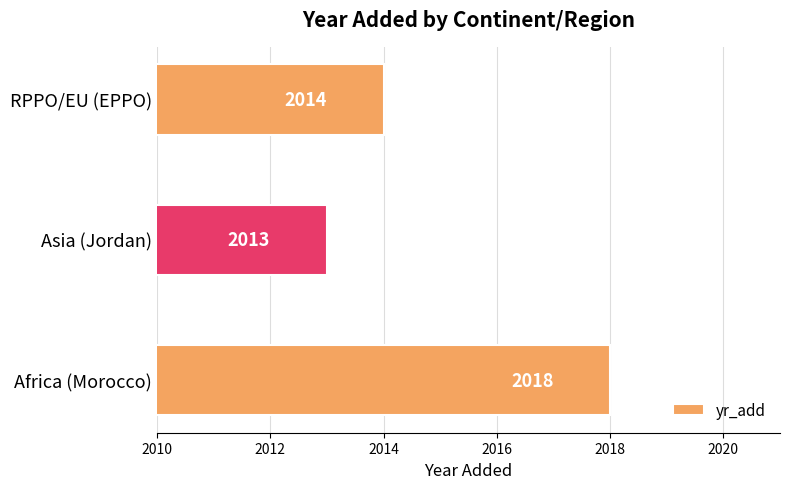

How many values are between 2013 and 2018?

3